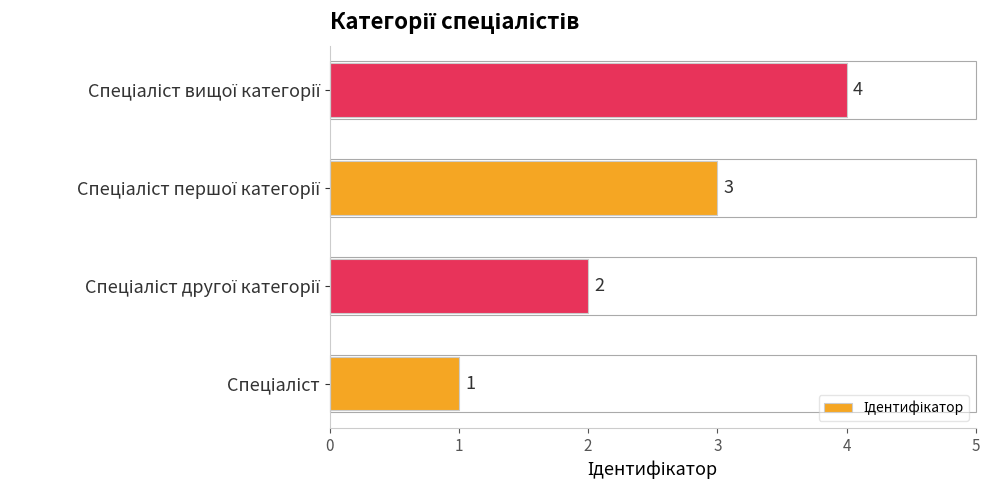

What is the difference between the maximum and minimum values?

3